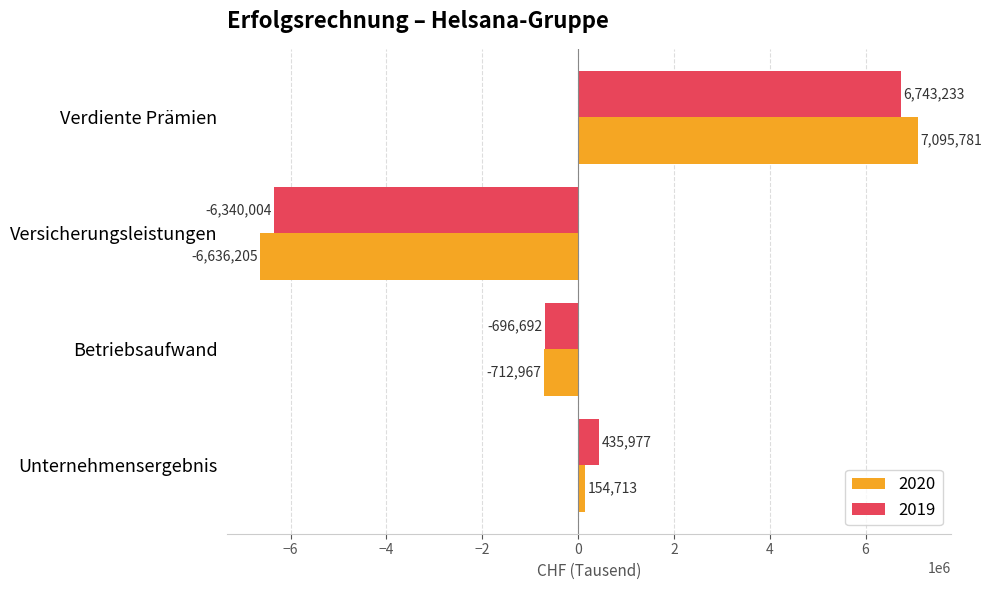

Which series changed the most between Verdiente Prämien and Betriebsaufwand?

2020